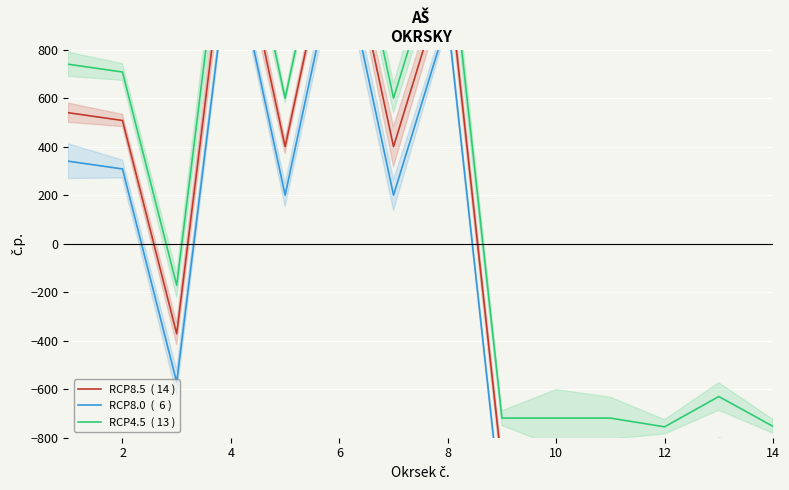

How many data points in RCP4.5  ( 13 ) are above 600?

7